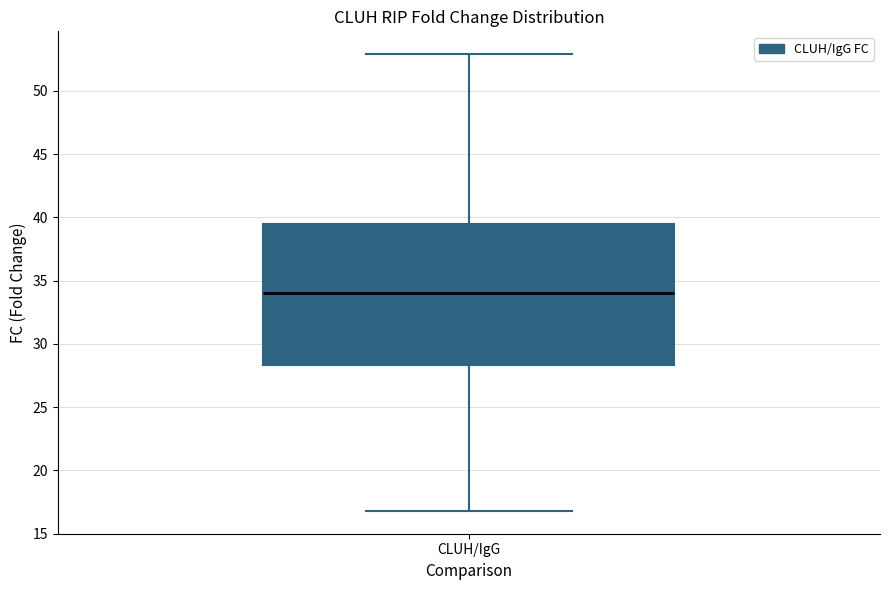

Transcribe this box plot: give where the median line is, the range the box spans, and where the two whiskers end, as read against the y-axis. The values are not printed on the chart, so give them approximately, as read against the axis.

median 34.0, box 28.5 to 39.5, whiskers 17.0 to 53.0